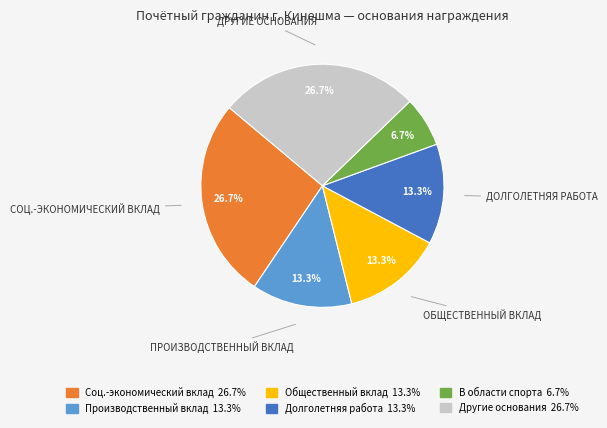

Is there a majority slice in this chart?

No